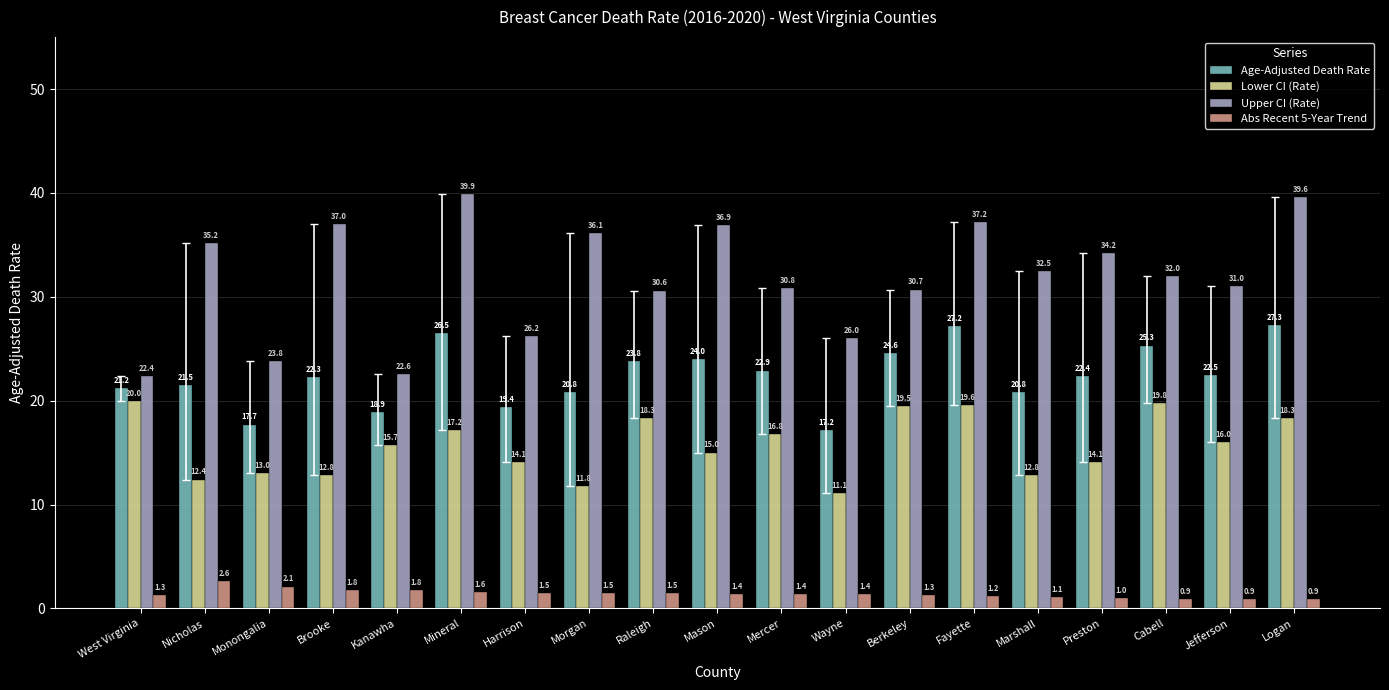

What is the sum of all Upper CI (Rate) values?

604.7